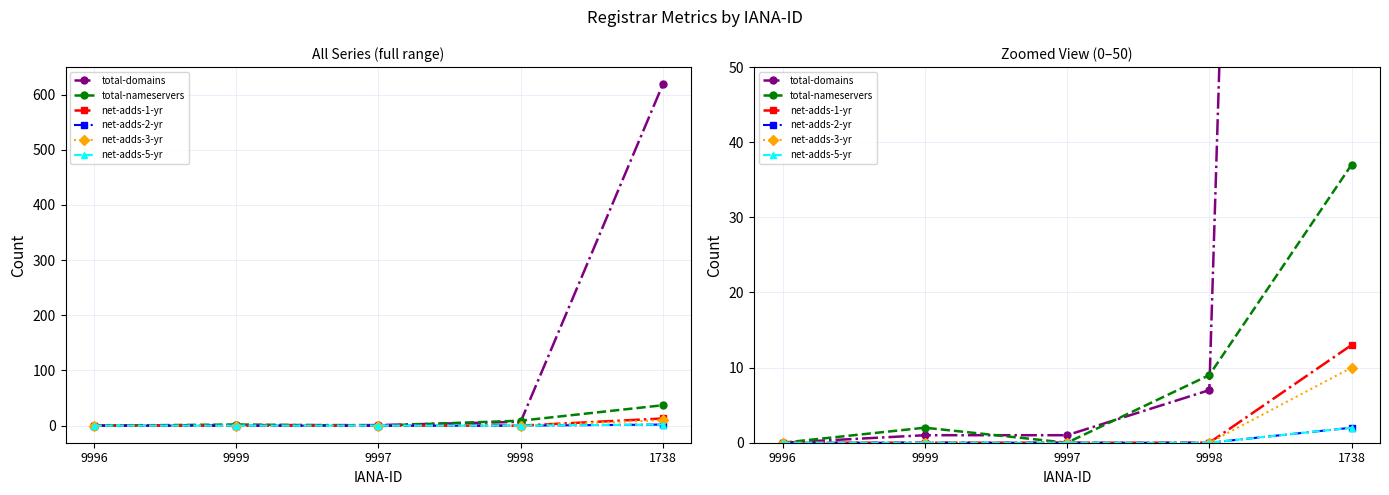

What is the average value of the net-adds-1-yr series?

3